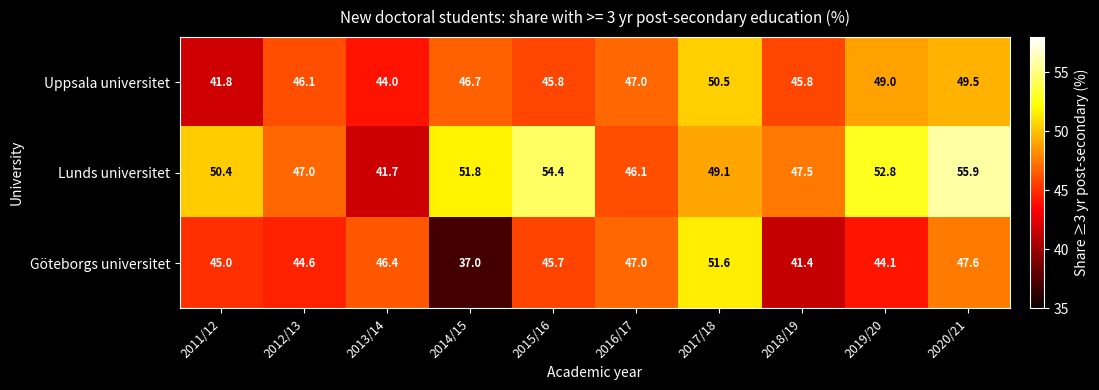

Rank the series by their average value, from highest to lowest.

Lunds universitet, Uppsala universitet, Göteborgs universitet